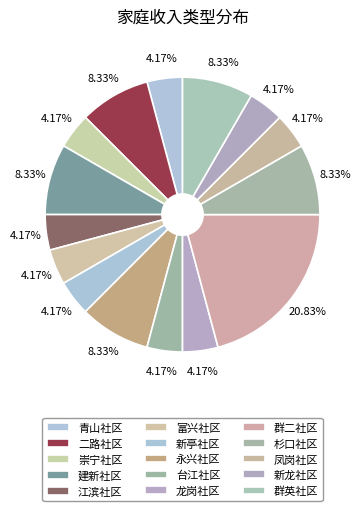

Is there any slice that represents more than half of the pie?

No